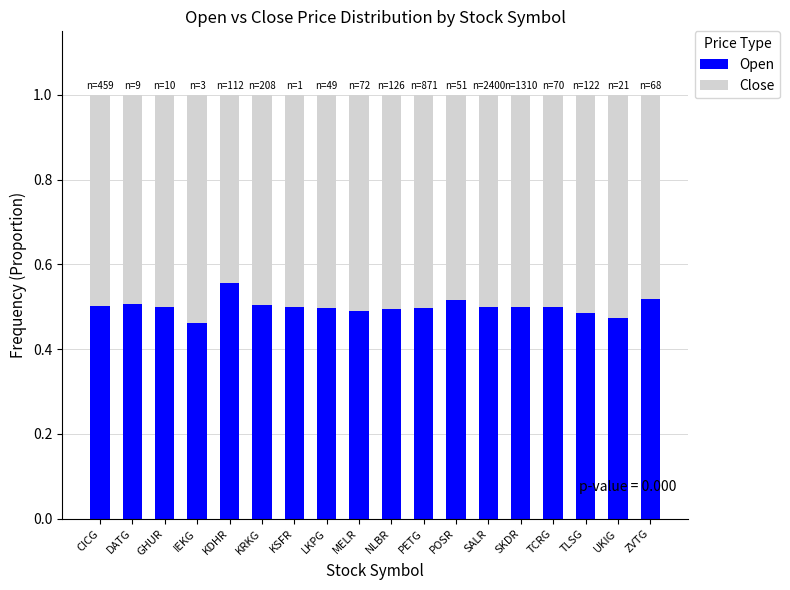

What is the total value across all series at TLSG?

1.0